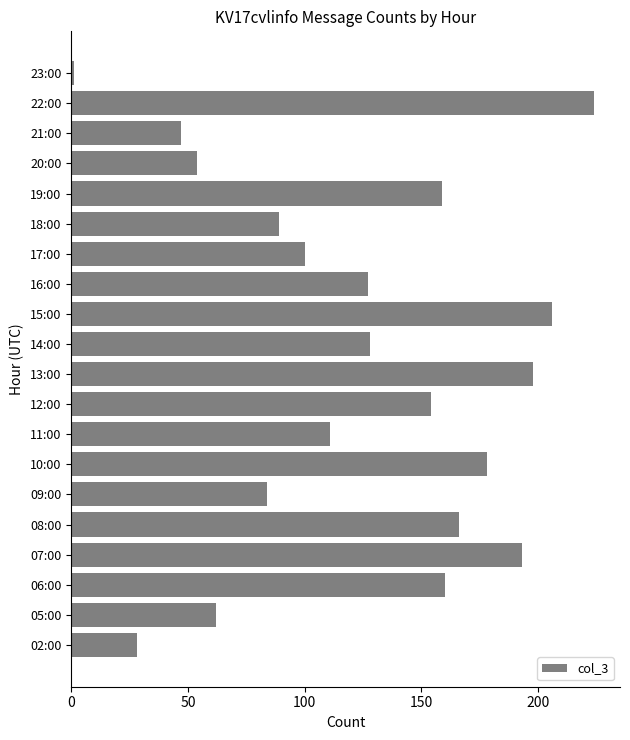

What is the sum of all values?

2469